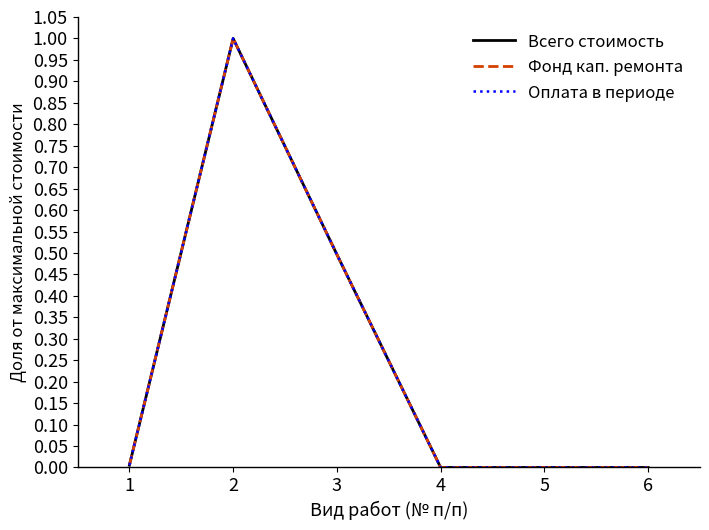

Does the chart have visible grid lines?

No